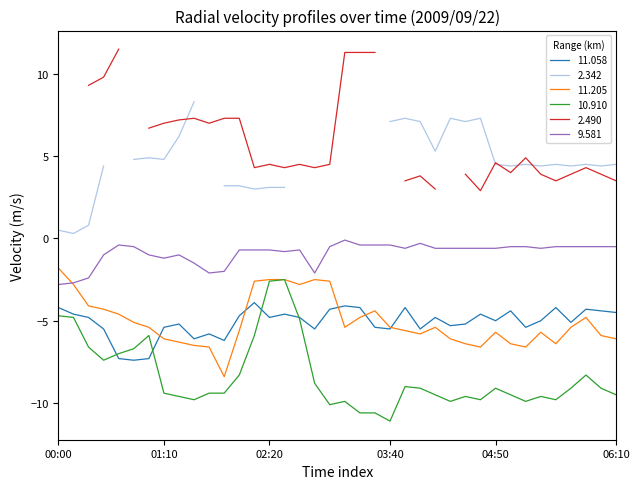

True or false: 10.910 has a value of -4.7 at 00:00.

True